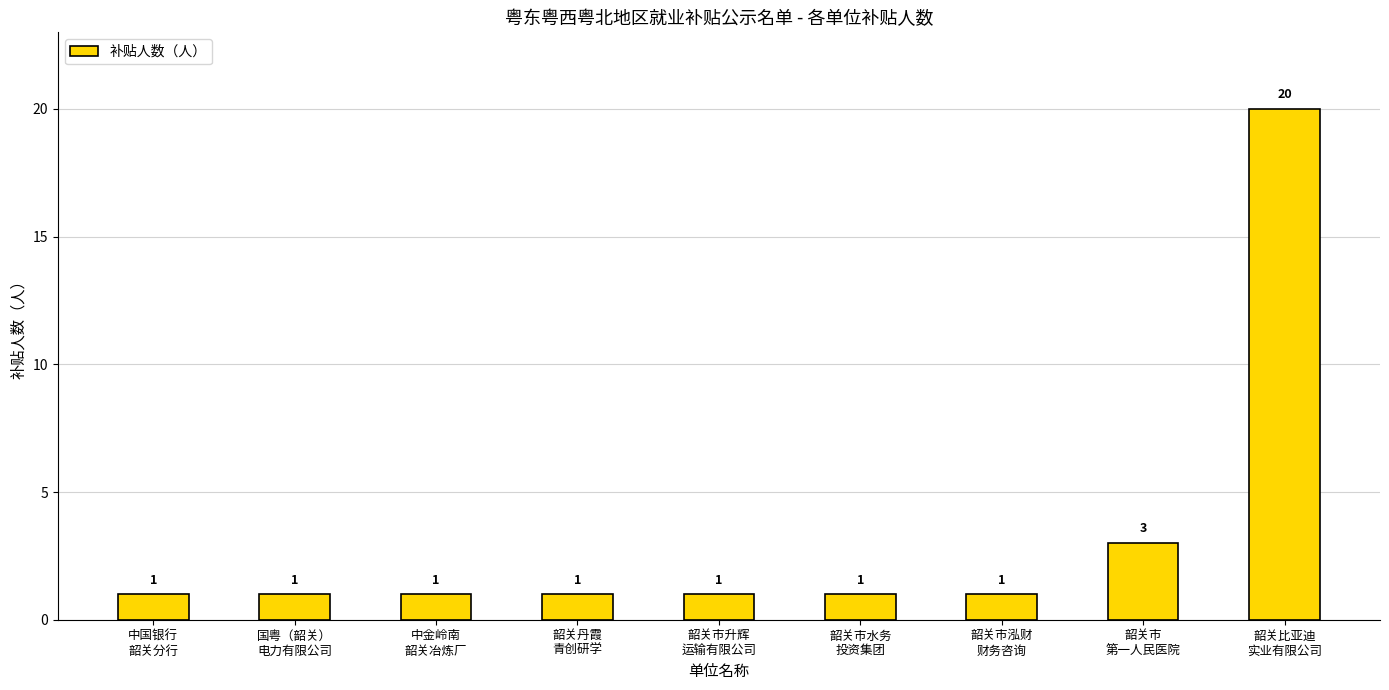

Reading left to right, transcribe all the data shown in this chart.

1	1	1	1	1	1	1	3	20